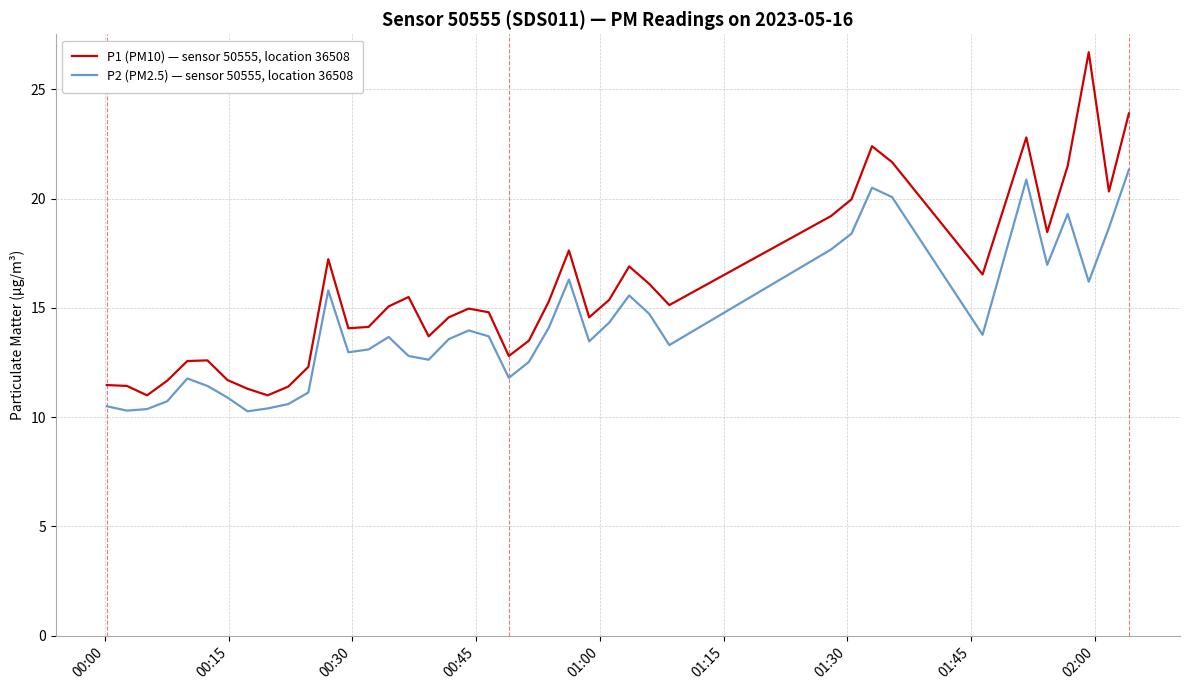

True or false: P1 (PM10) — sensor 50555, location 36508 and P2 (PM2.5) — sensor 50555, location 36508 cross at least once.

False